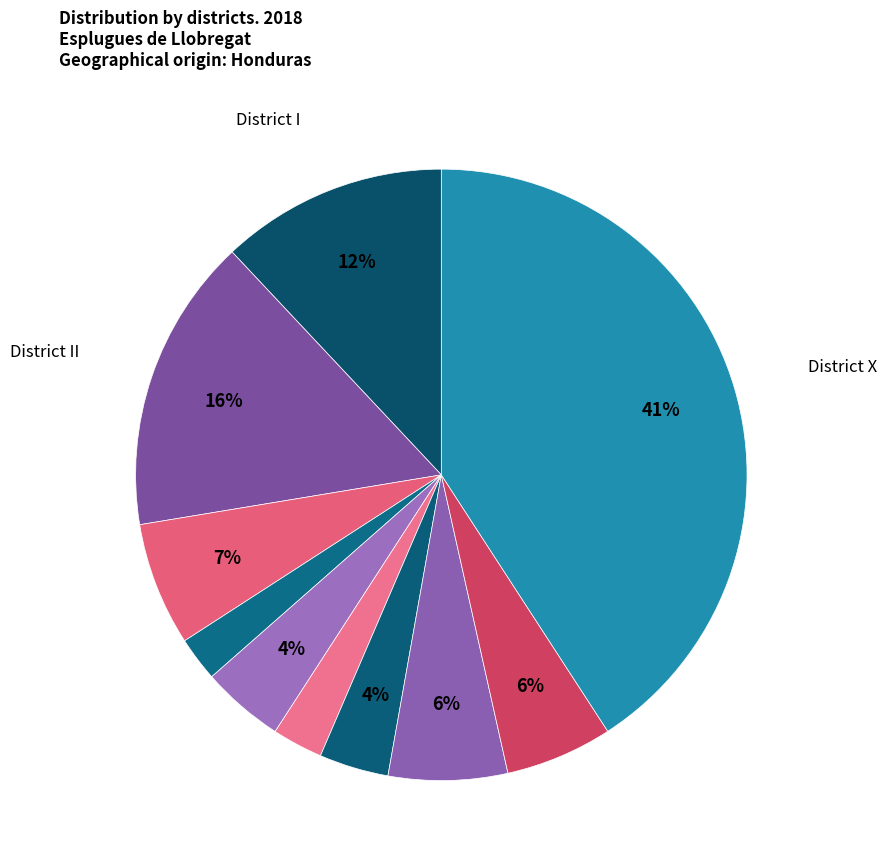

Count the number of slices in the pie.

10